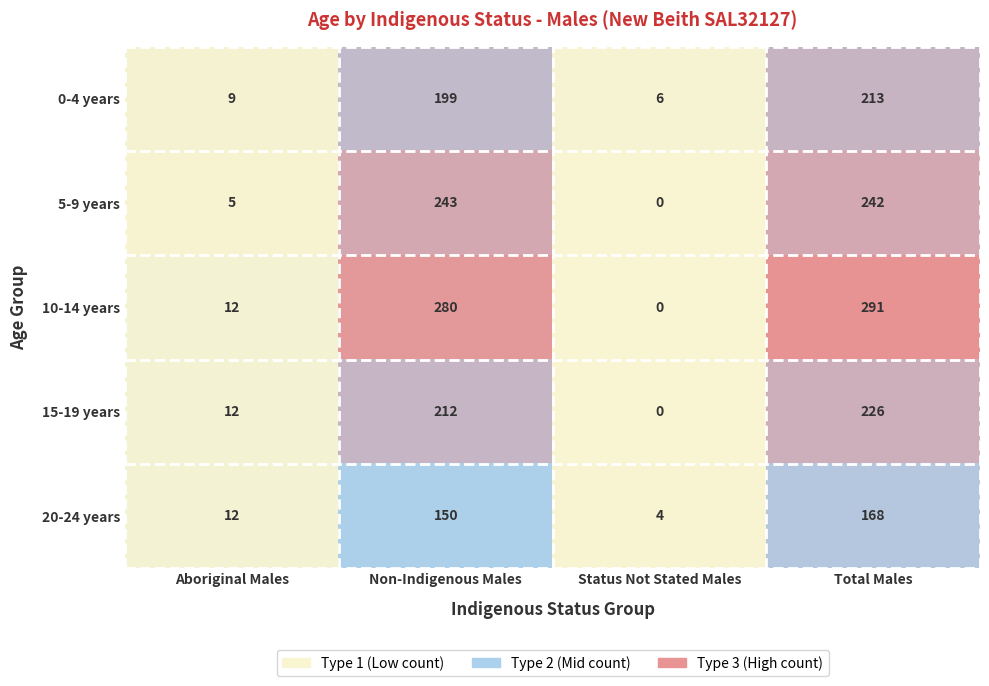

The 20-24 years series shows 4 at Status Not Stated Males. True or false?

True